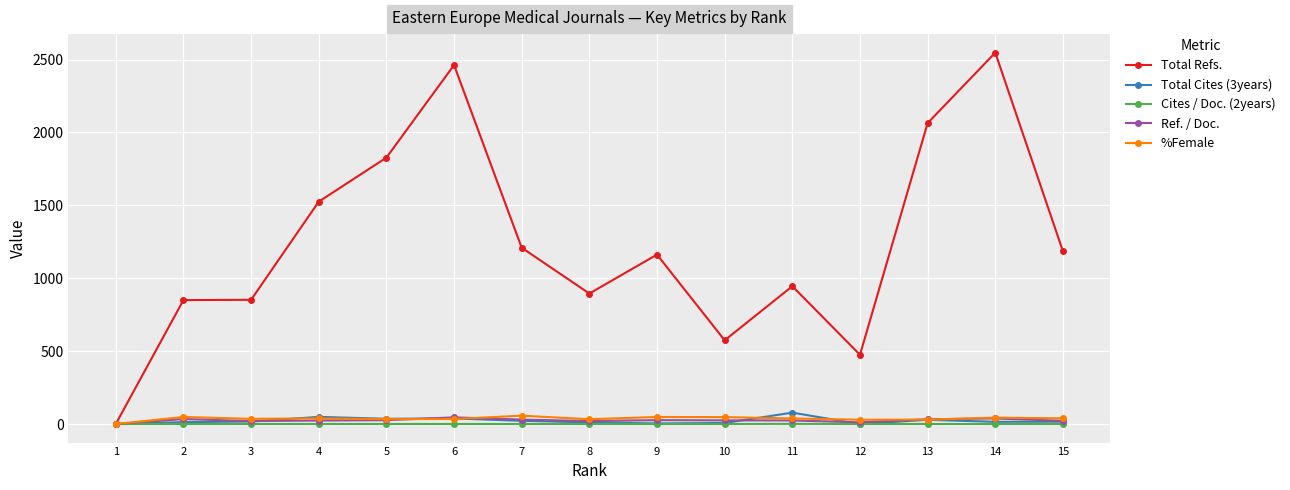

How many categories are shown in the chart?

15